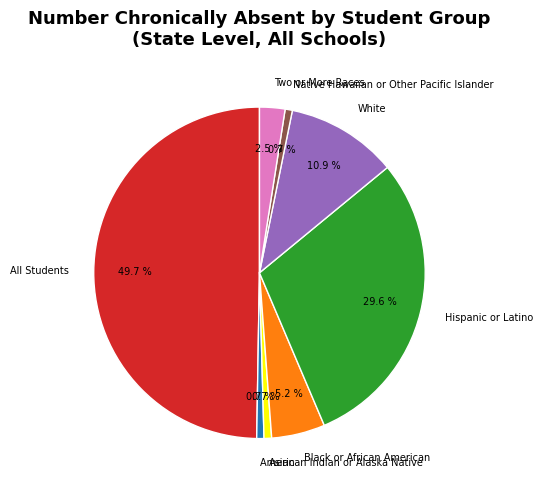

What portion of the pie excludes Hispanic or Latino?

70.4%